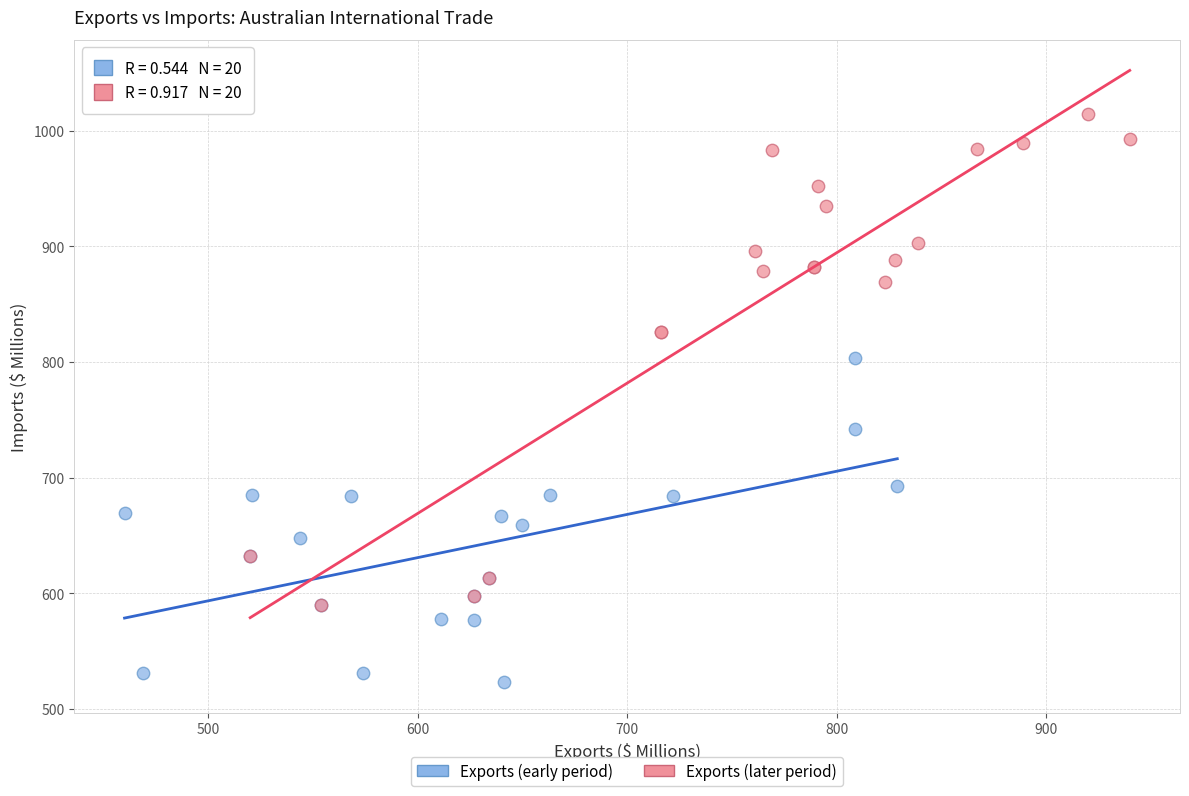

Which series reaches the minimum Y coordinate?

Exports (early period)